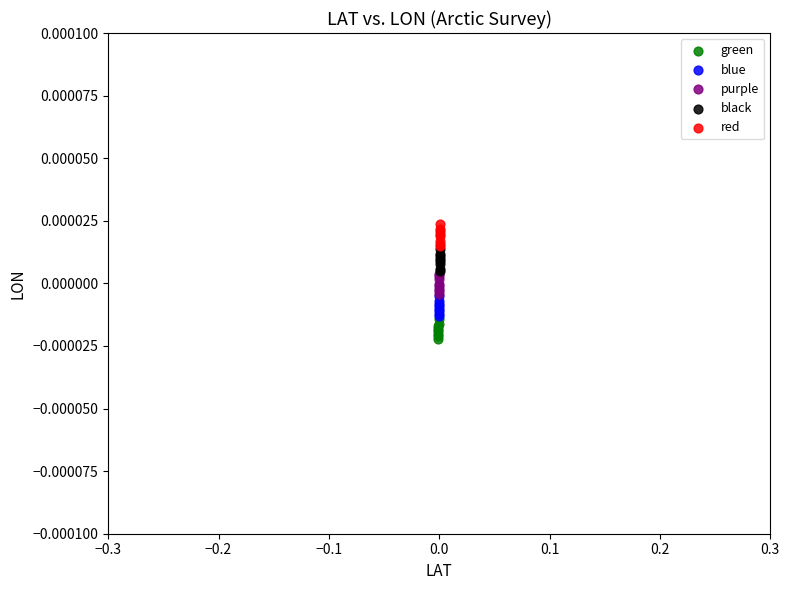

Which series contains the lowest Y value?

green